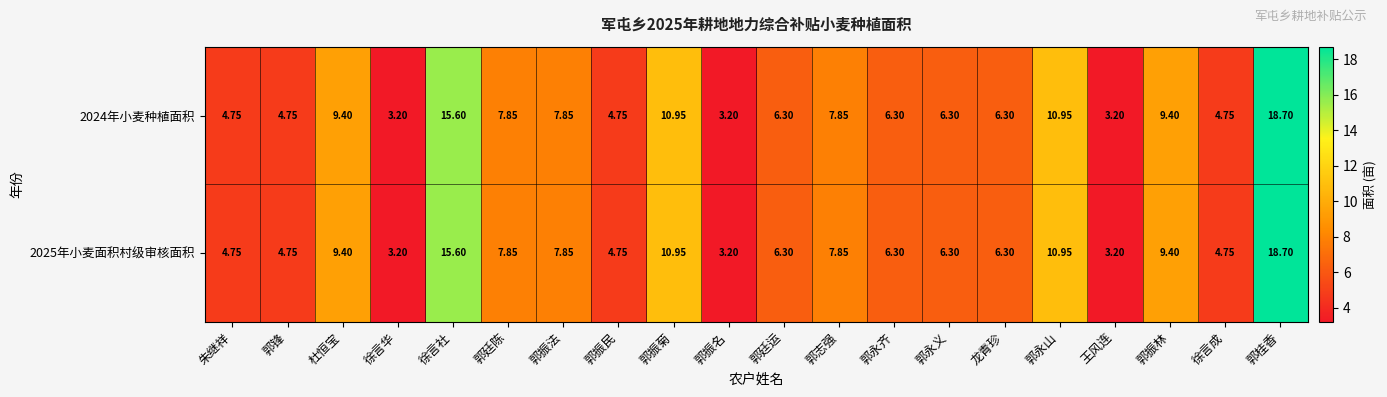

How many data points in 2024年小麦种植面积 are above 6?

13